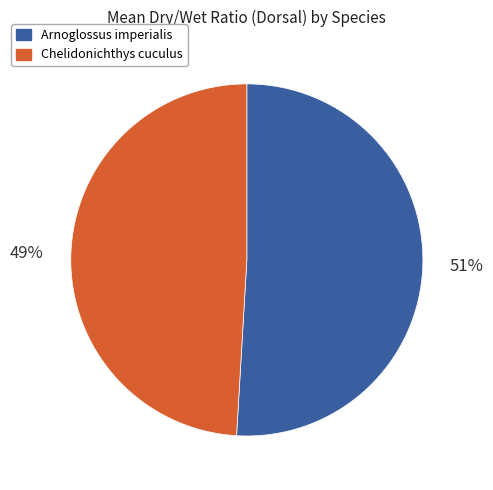

To the nearest percent, what is the combined percentage of Chelidonichthys cuculus and Arnoglossus imperialis?

100%